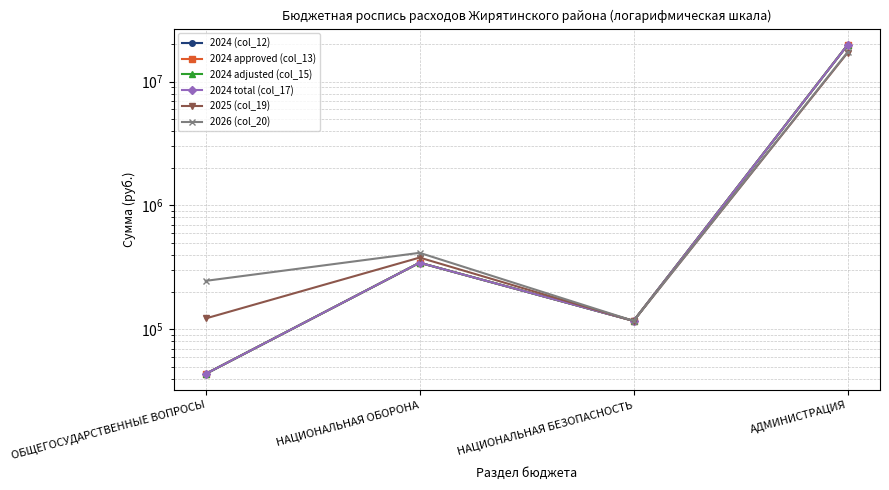

Between ОБЩЕГОСУДАРСТВЕННЫЕ ВОПРОСЫ and АДМИНИСТРАЦИЯ, which series saw the biggest shift?

2024 (col_12)